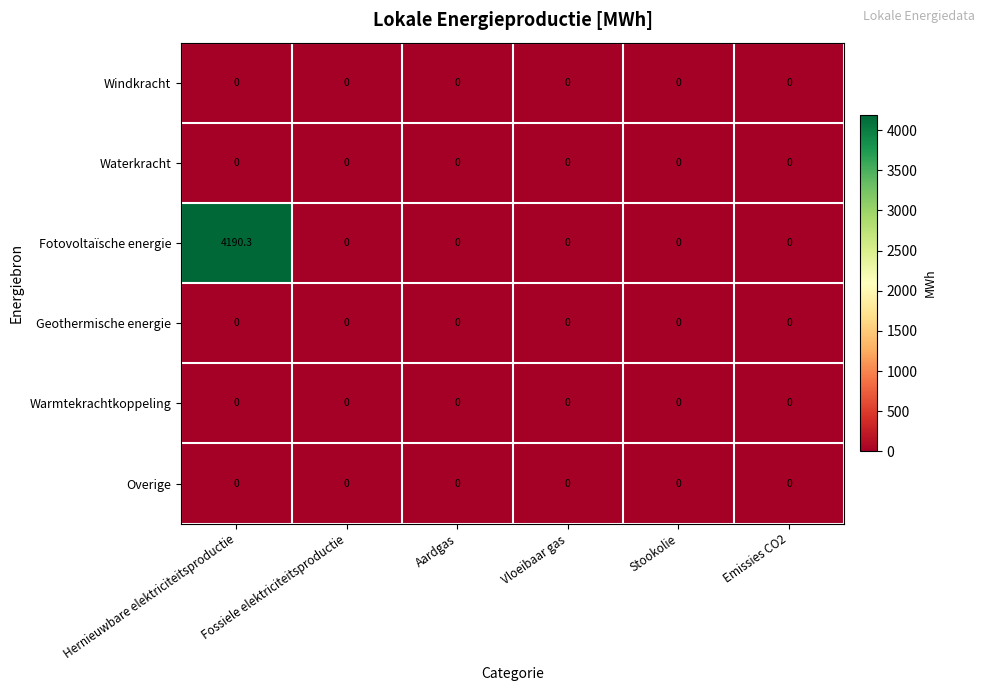

Between Hernieuwbare elektriciteitsproductie and Stookolie, which series saw the biggest shift?

Fotovoltaïsche energie